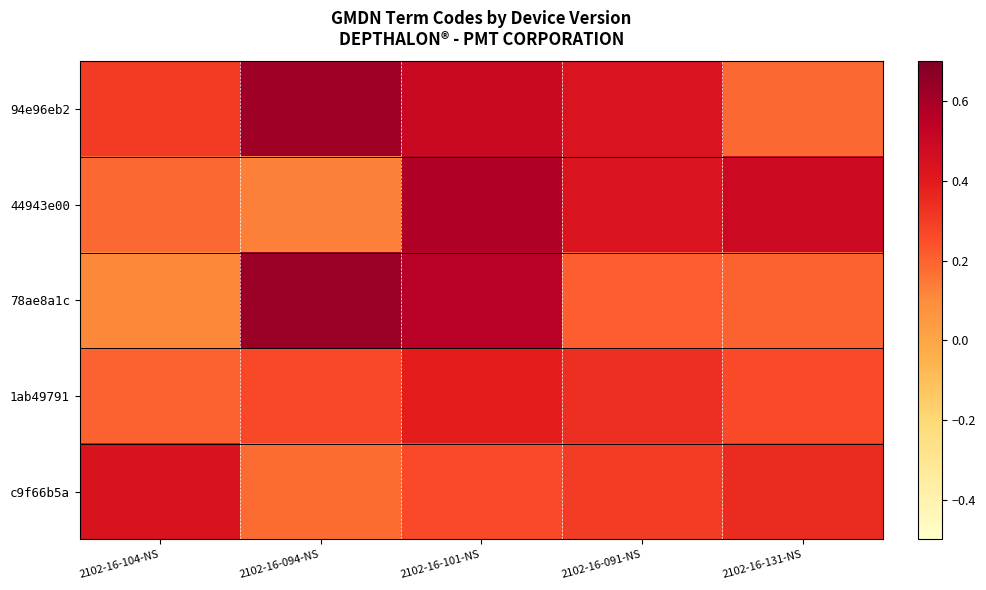

At which category is the sum across all series the highest?

2102-16-101-NS